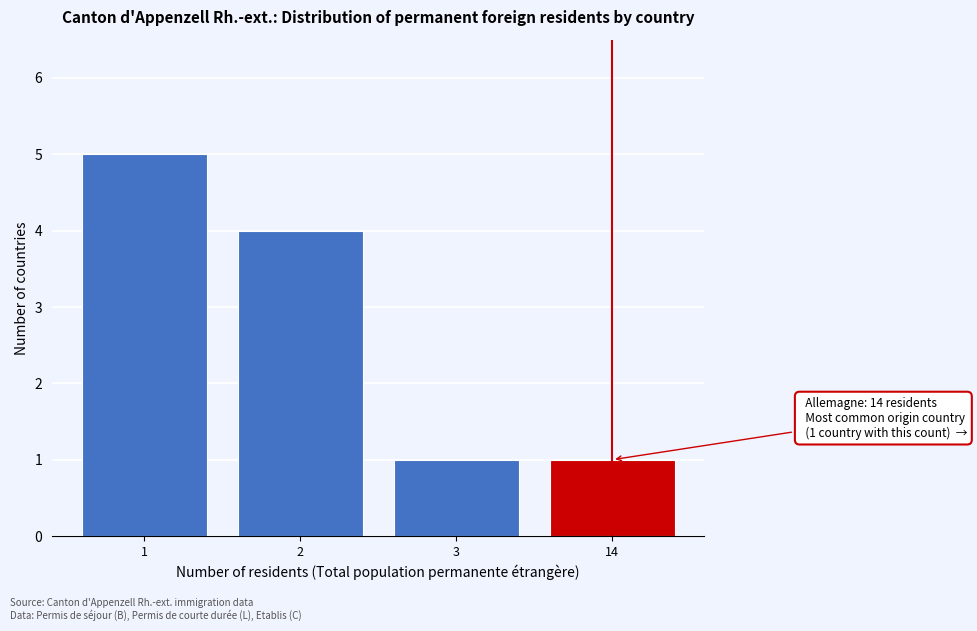

Reading left to right, what are all the values shown in this chart?

5	4	1	1